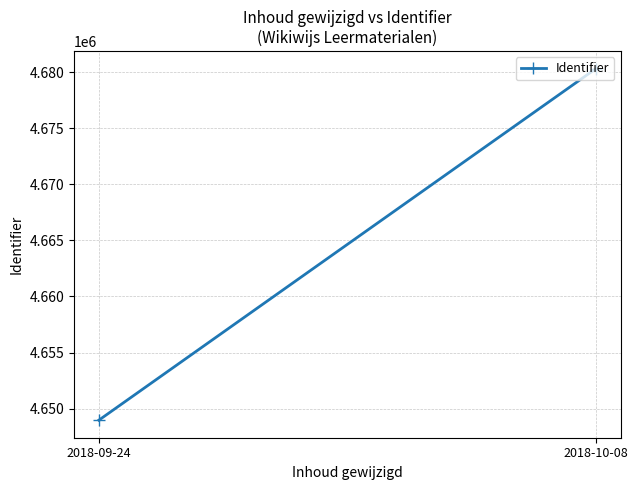

Count the number of categories in the chart.

2